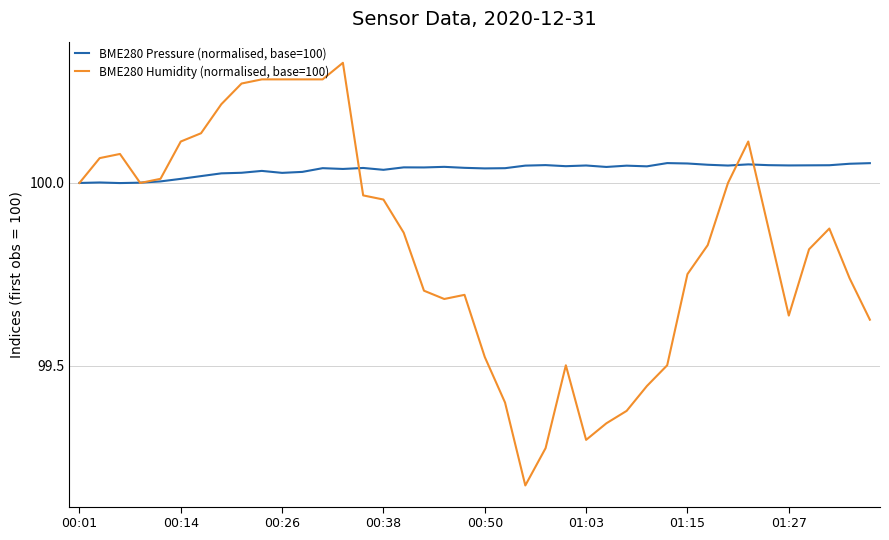

Which series has the widest spread of values?

BME280 Humidity (normalised, base=100)